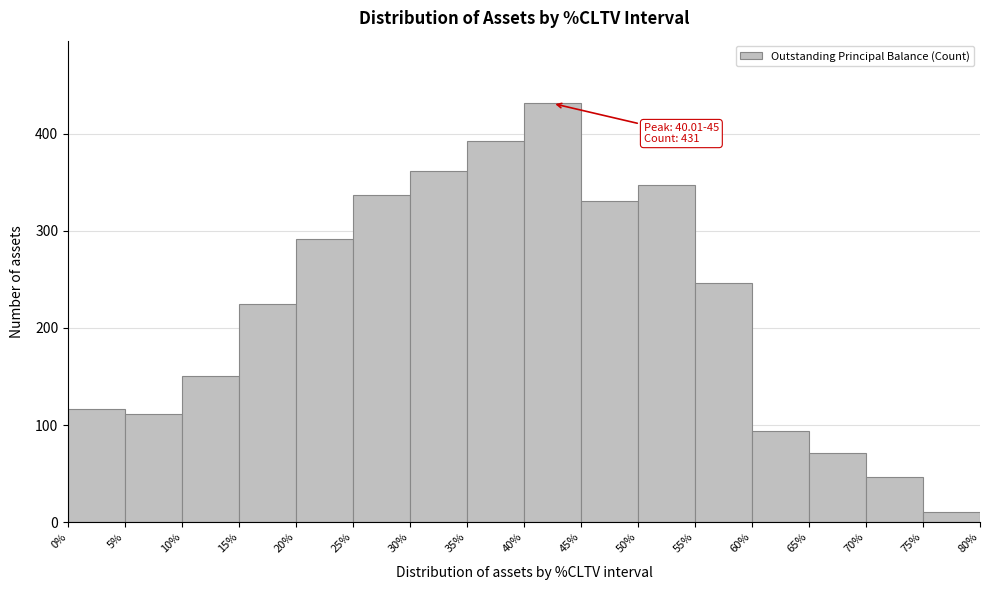

Over which range of the x-axis is the bar tallest?

40% to 45%